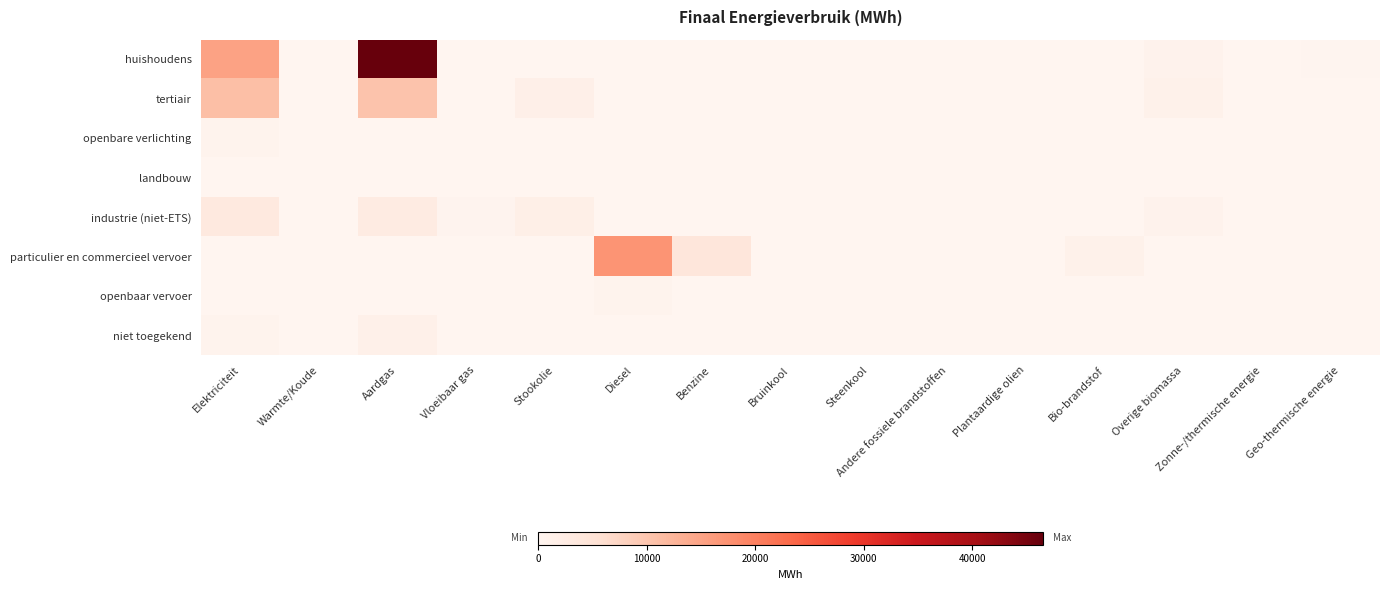

Which series changed the most between Stookolie and Bruinkool?

industrie (niet-ETS)